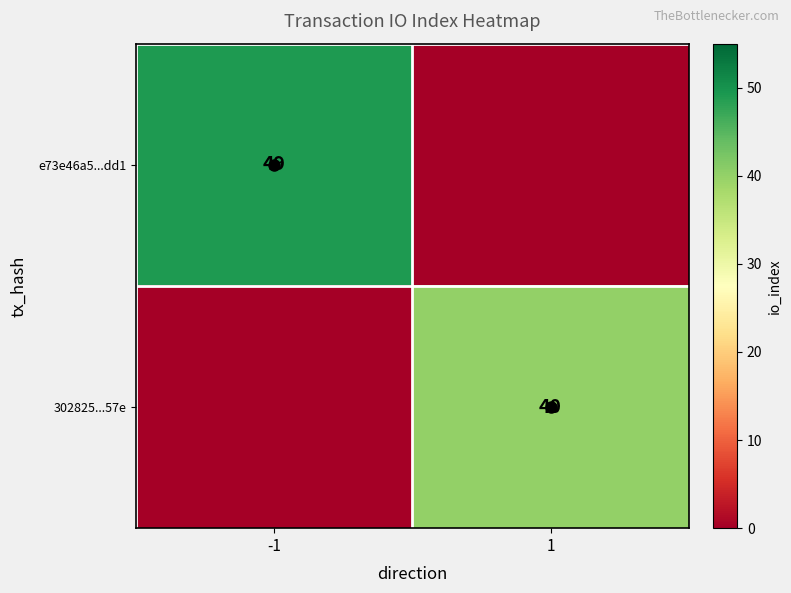

The value of 302825...57e at -1 is 23. True or false?

False